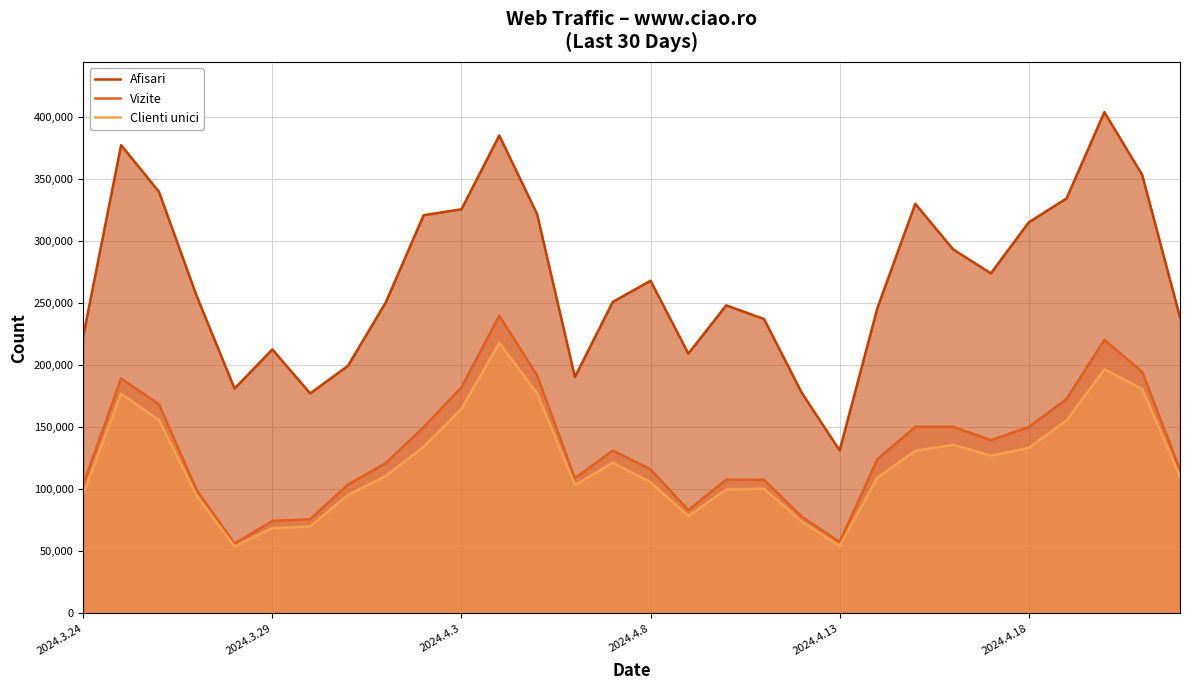

List the series in order of their peak value, highest first.

Afisari, Vizite, Clienti unici